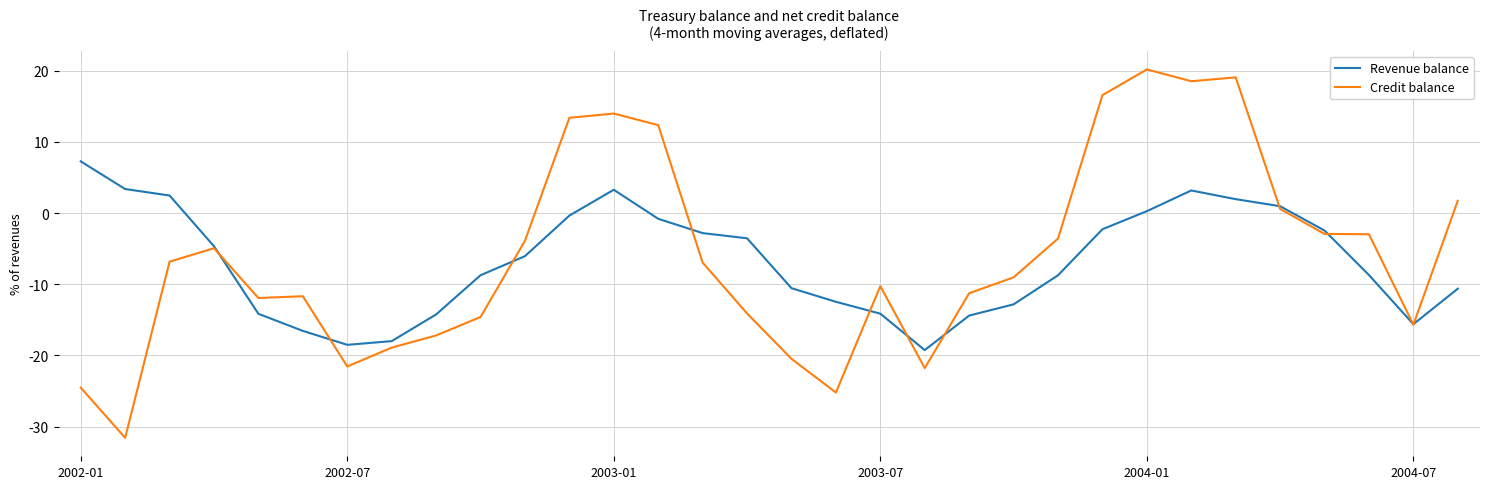

What are all the series names shown in the legend?

Revenue balance, Credit balance